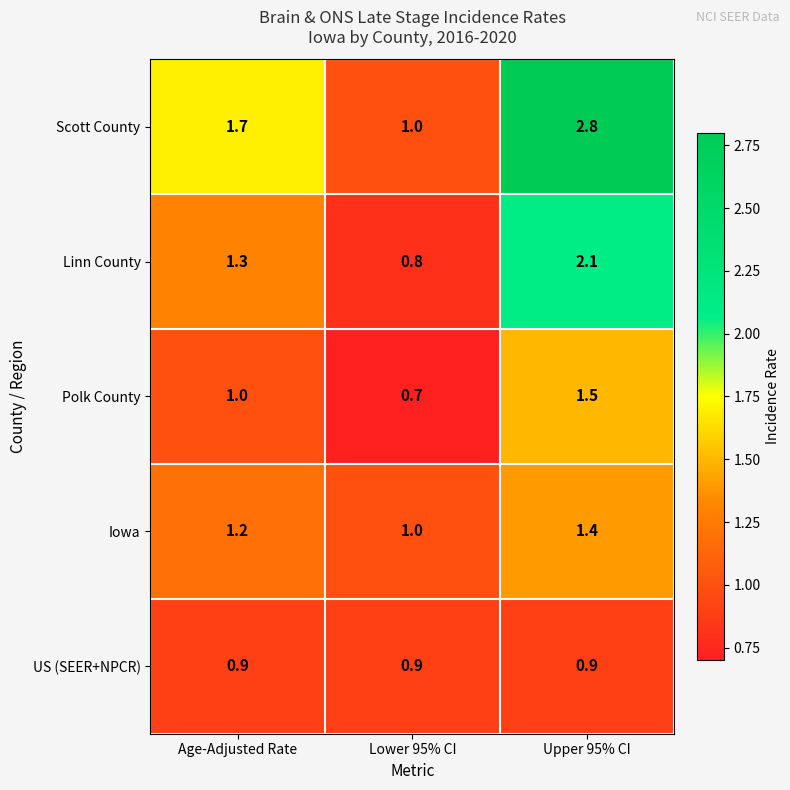

Which category has the highest value across all series?

Upper 95% CI